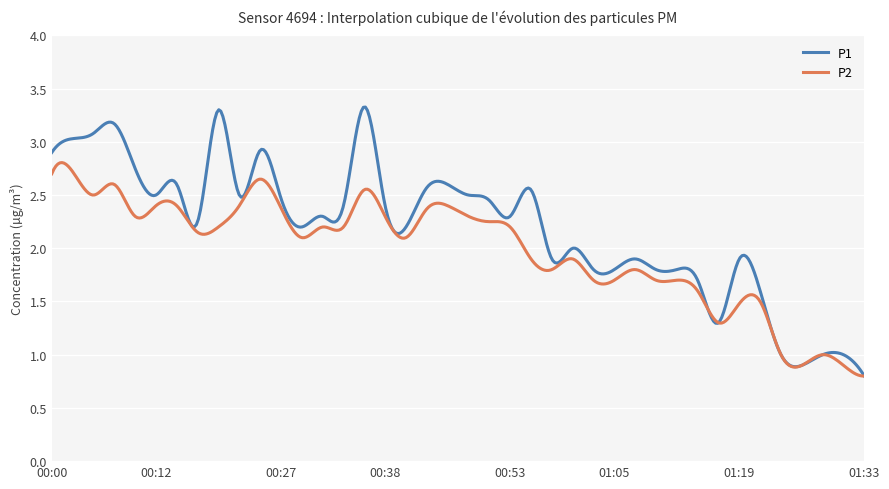

Which series has the largest range (max minus min)?

P1